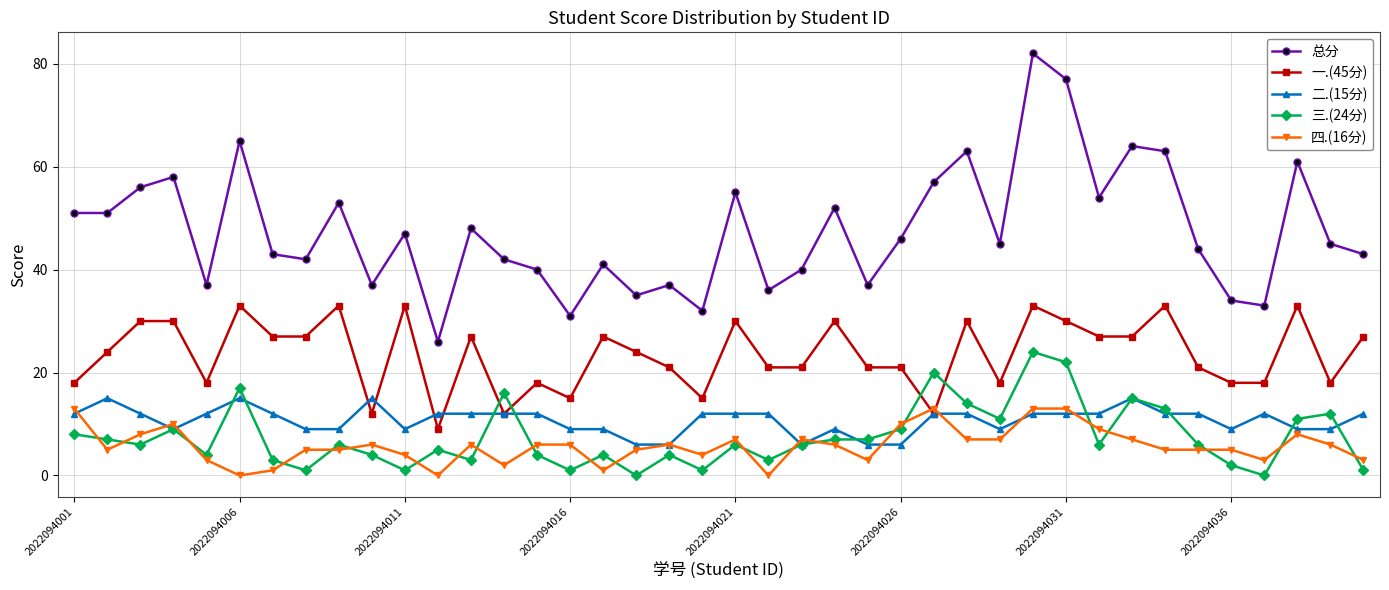

After their last crossing, which series has the higher values: 三.(24分) or 四.(16分)?

四.(16分)